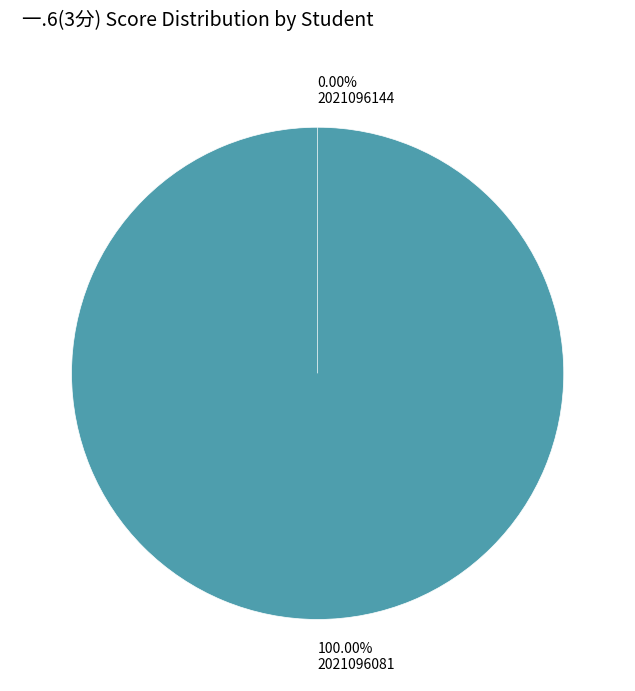

Combined, what portion of the pie is 2021096081 and 2021096144?

100.0%